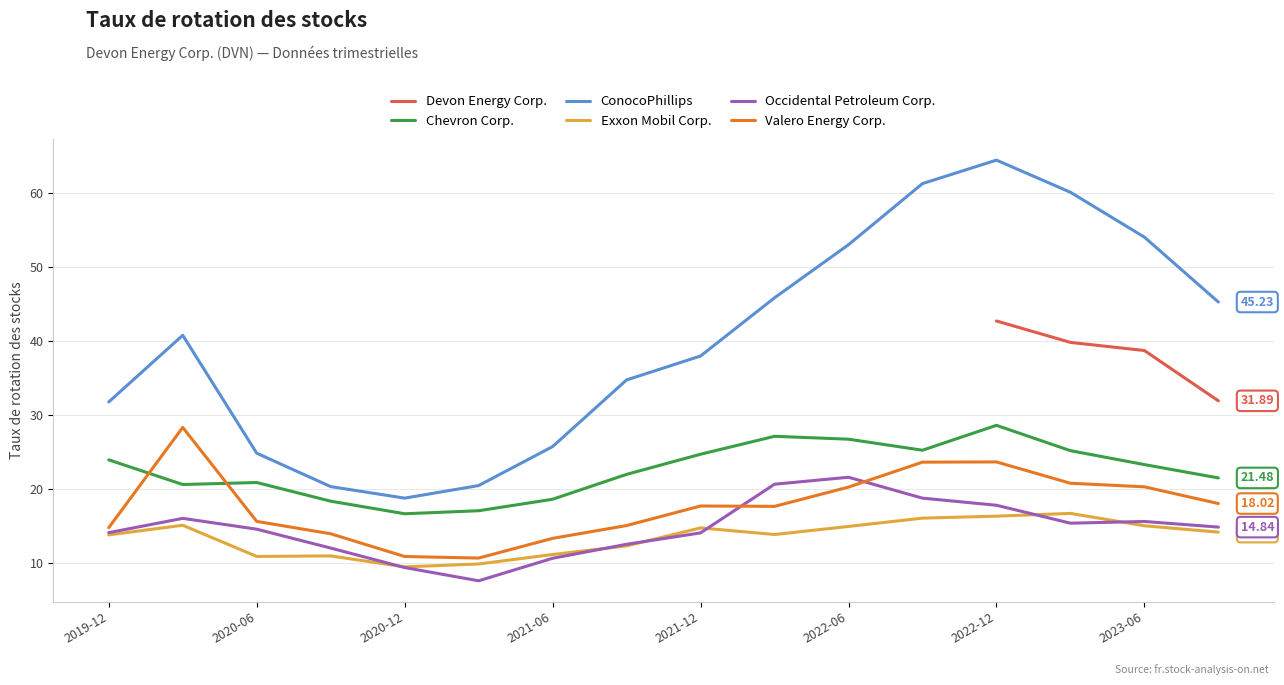

What is the minimum value shown in the chart?

7.6